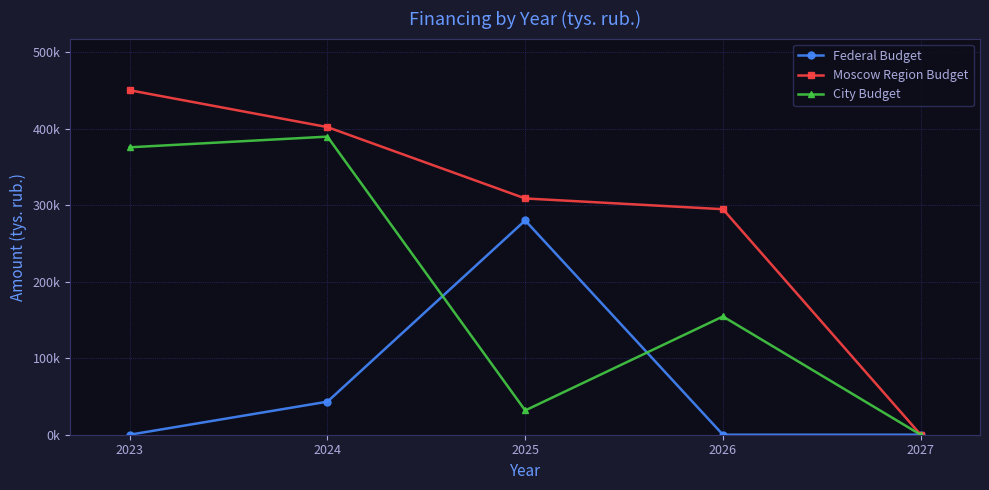

Between 2023 and 2027, which series saw the biggest shift?

Moscow Region Budget